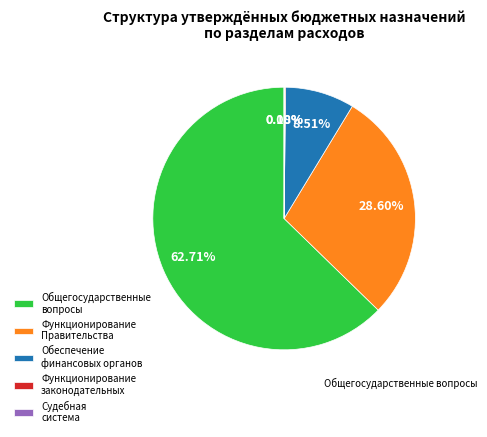

What is the majority slice?

Общегосударственные вопросы